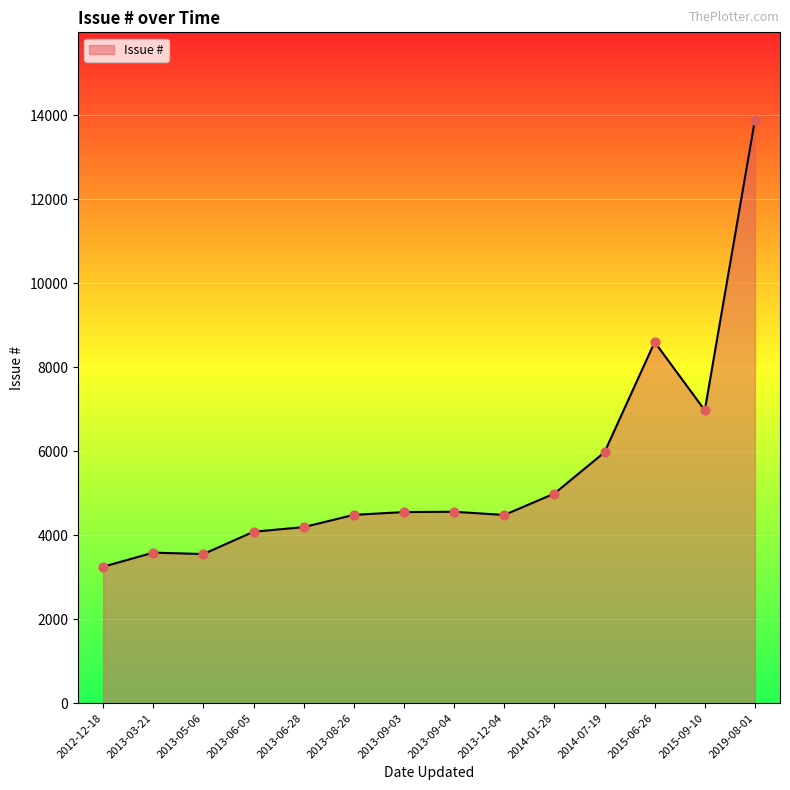

What is the ratio of the value at 2015-09-10 to the value at 2013-08-26?

1.6